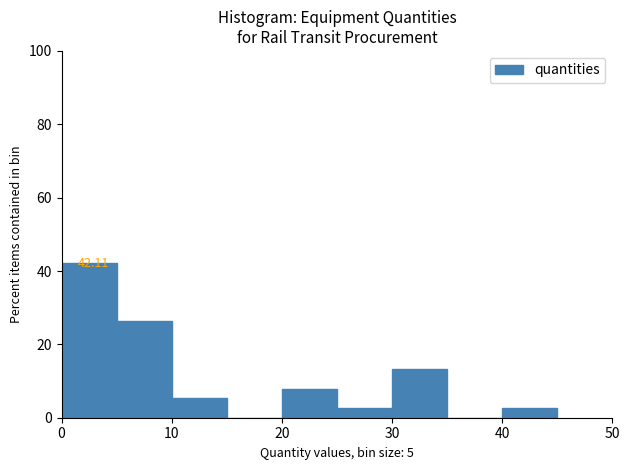

Which range on the x-axis has the tallest bar?

0 to 5